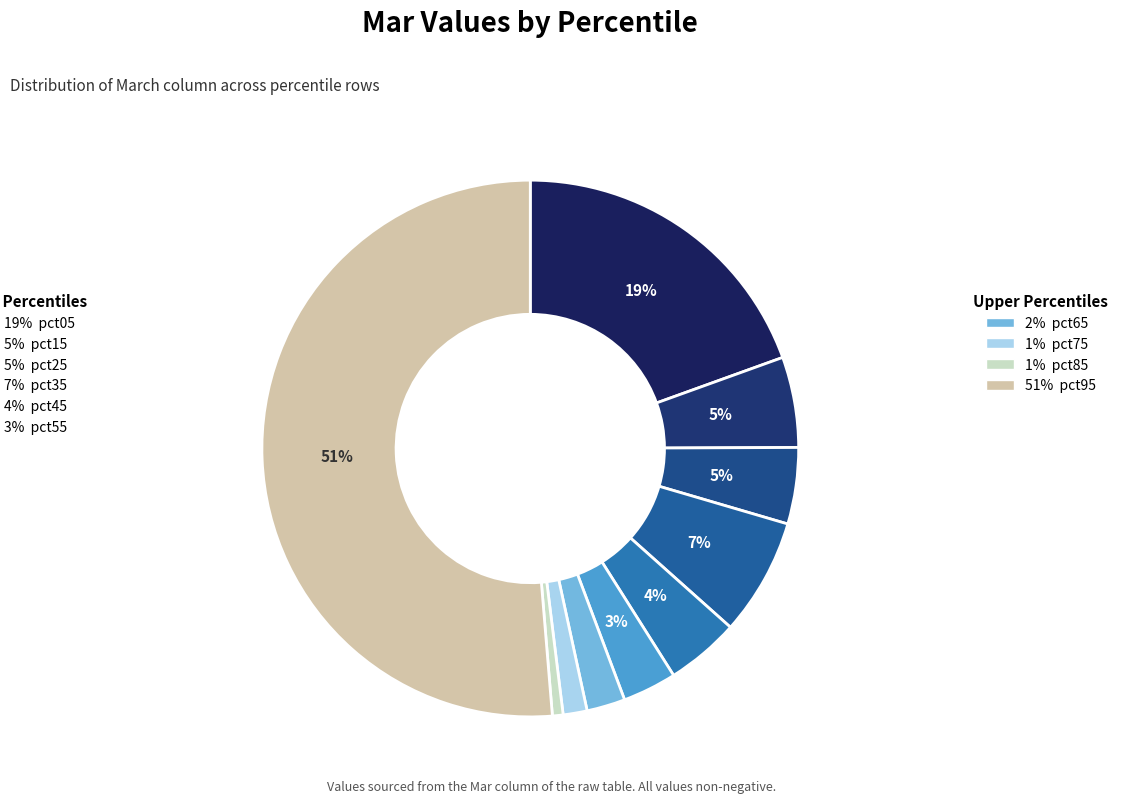

To the nearest percent, what is the average slice percentage?

10%